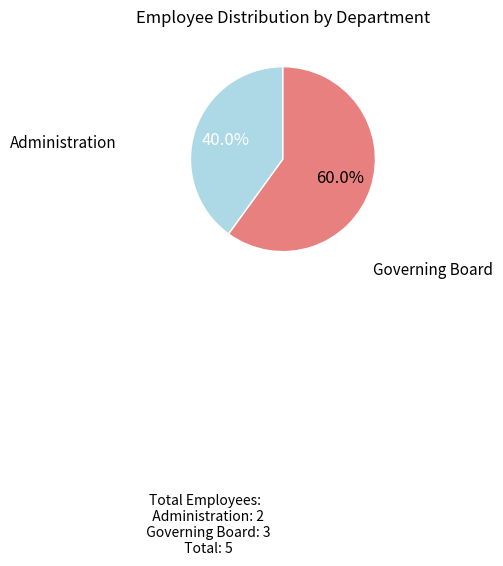

True or false: Administration accounts for 55% of the total.

False